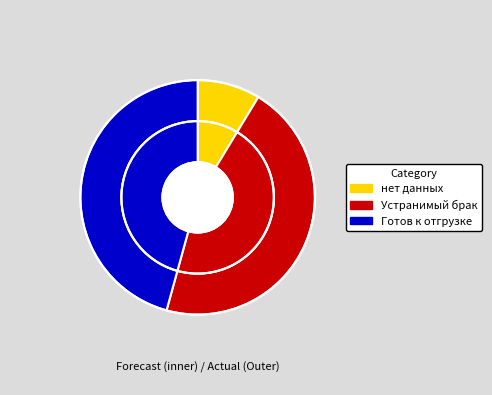

Count the number of slices in the pie.

3